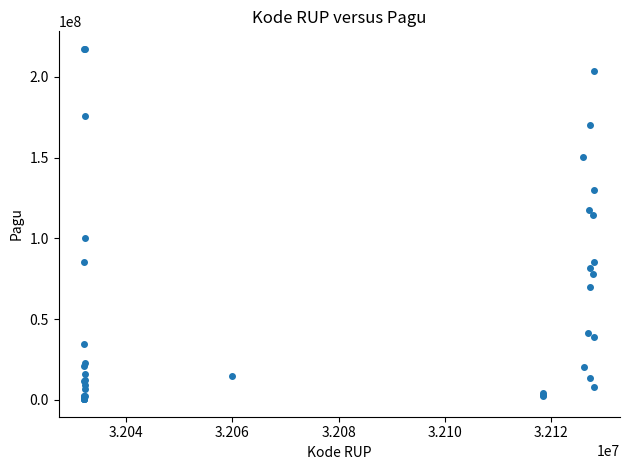

What Y value in the scatter plot is closest to 108830000?

114296000